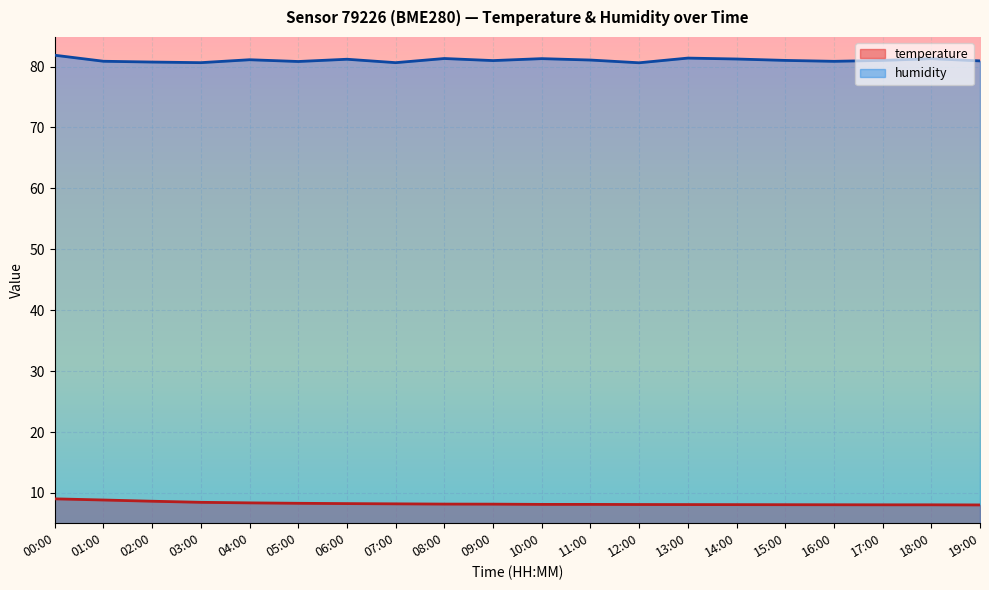

What is the sum of all humidity values?

1620.9